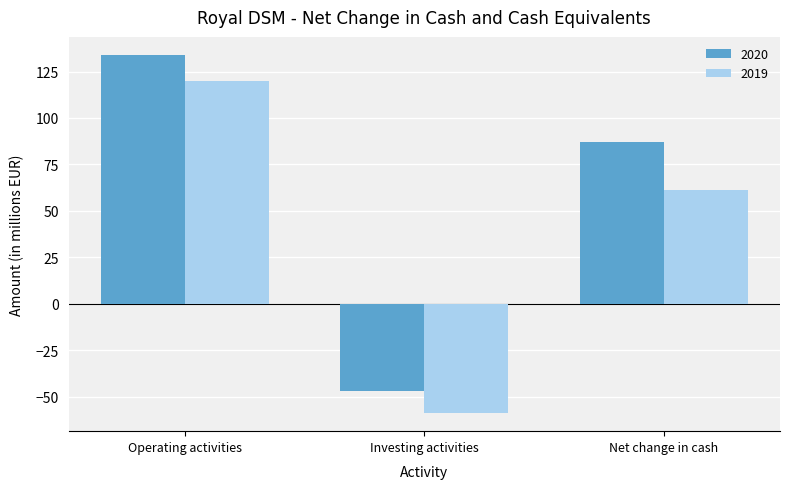

Is the value of 2020 at Investing activities greater than the value of 2019 at Net change in cash?

No